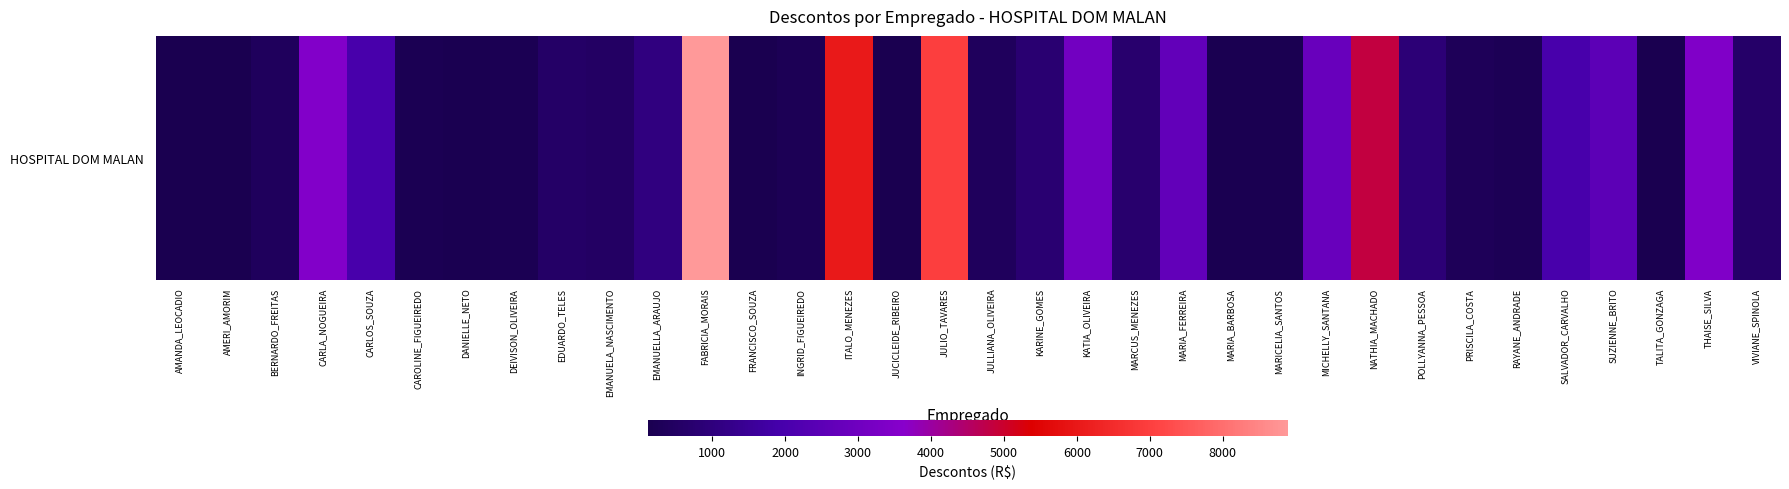

At which label does the data first exceed 608?

CARLA_NOGUEIRA